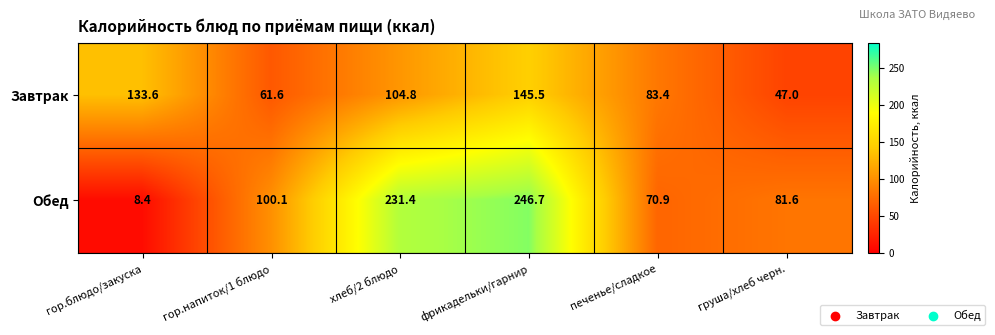

Which series has the widest spread of values?

Обед